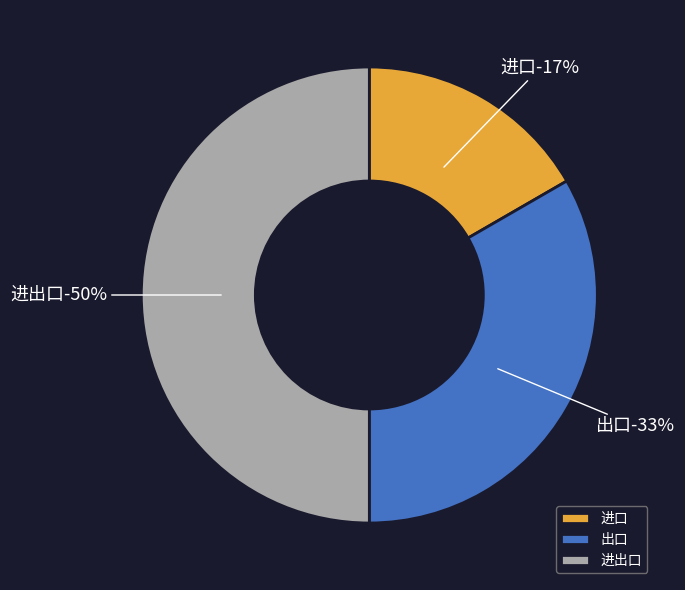

To the nearest percent, what is the average slice percentage?

33%